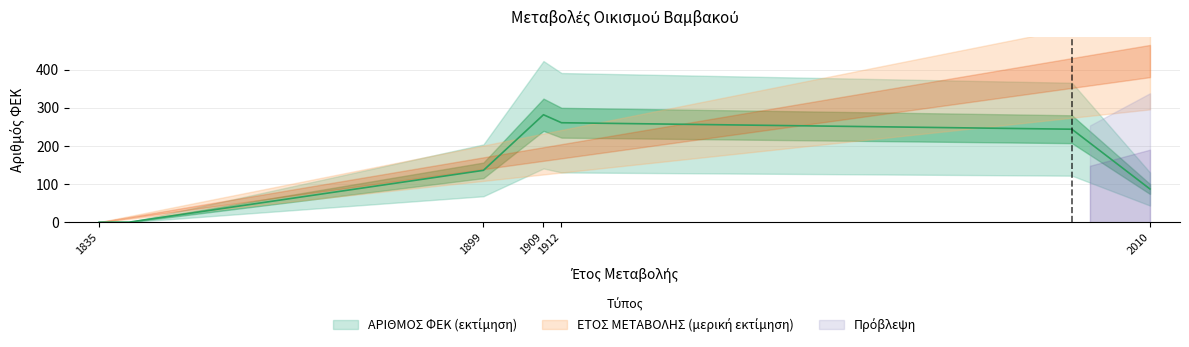

What is the sum of all values?

1428